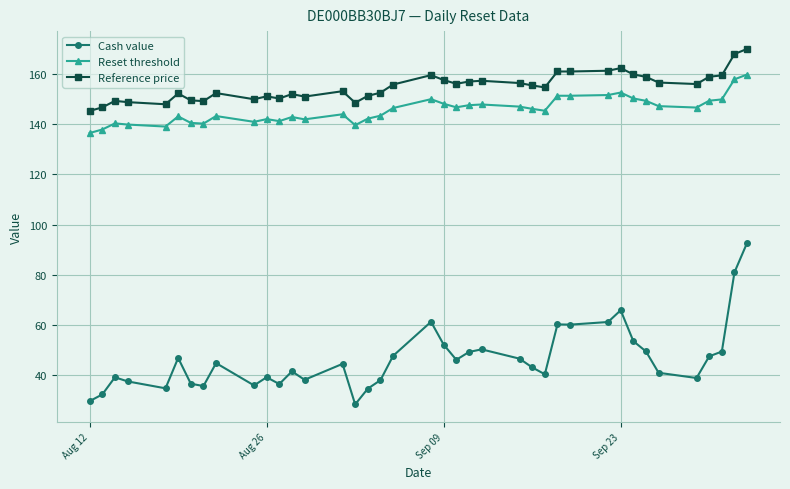

What is the sum of all Cash value values?

1814.7